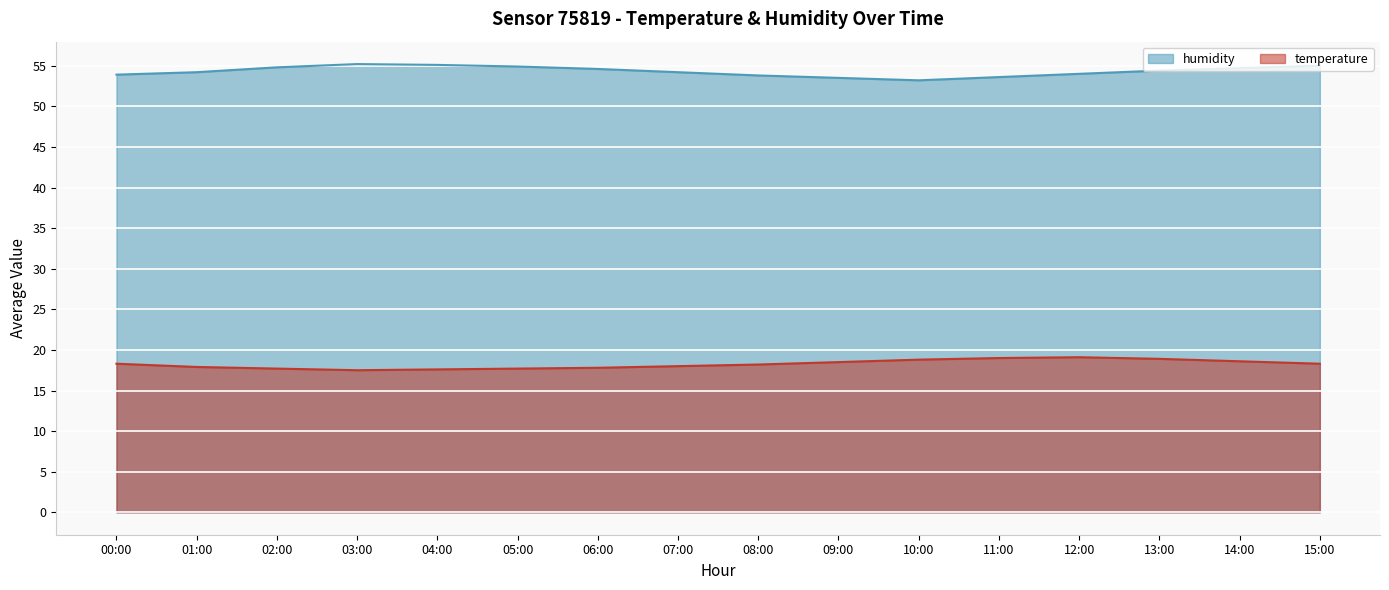

List the labels in order of humidity value, smallest first.

10:00, 09:00, 11:00, 08:00, 00:00, 12:00, 01:00, 07:00, 13:00, 06:00, 14:00, 02:00, 05:00, 15:00, 04:00, 03:00